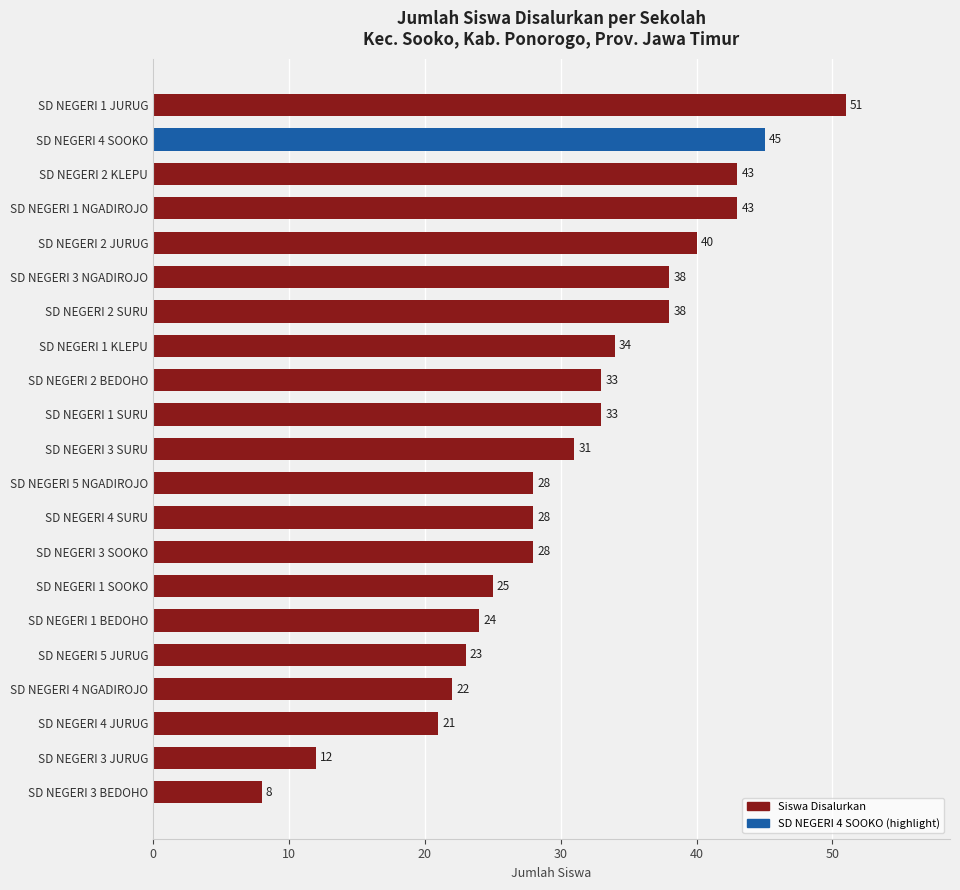

Reading bottom to top, what are all the values shown in this chart?

SD NEGERI 3 BEDOHO=8	SD NEGERI 3 JURUG=12	SD NEGERI 4 JURUG=21	SD NEGERI 4 NGADIROJO=22	SD NEGERI 5 JURUG=23	SD NEGERI 1 BEDOHO=24	SD NEGERI 1 SOOKO=25	SD NEGERI 3 SOOKO=28	SD NEGERI 4 SURU=28	SD NEGERI 5 NGADIROJO=28	SD NEGERI 3 SURU=31	SD NEGERI 1 SURU=33	SD NEGERI 2 BEDOHO=33	SD NEGERI 1 KLEPU=34	SD NEGERI 2 SURU=38	SD NEGERI 3 NGADIROJO=38	SD NEGERI 2 JURUG=40	SD NEGERI 1 NGADIROJO=43	SD NEGERI 2 KLEPU=43	SD NEGERI 4 SOOKO=45	SD NEGERI 1 JURUG=51